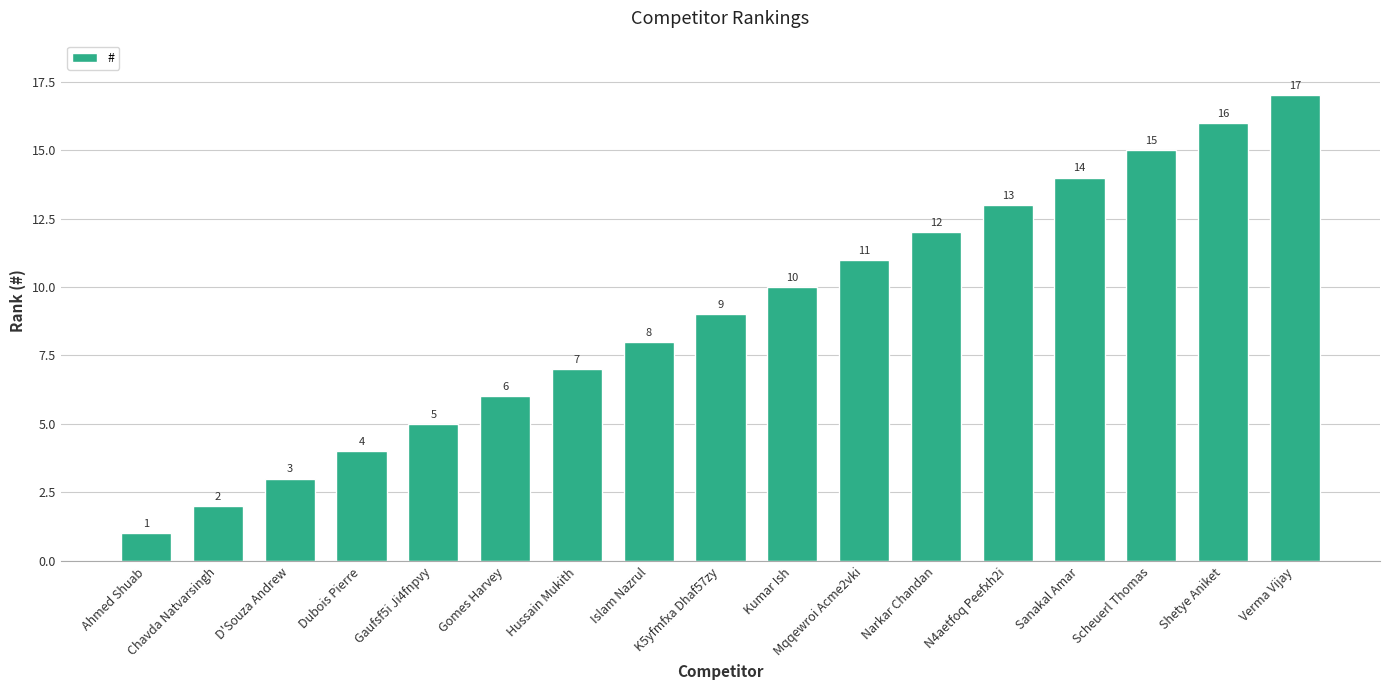

Which has a higher value, Hussain Mukith or Islam Nazrul?

Islam Nazrul